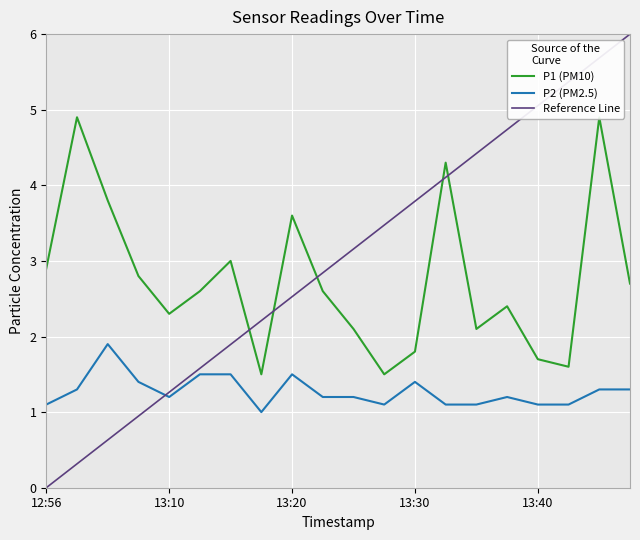

At which label does Reference Line reach its minimum?

12:56